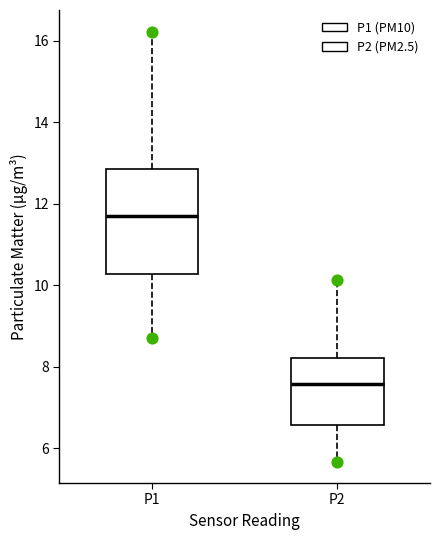

Reading left to right, transcribe this box plot: for each box, give where its median line is, the range the box spans, and where its two whiskers end, as read against the y-axis. The values are not printed on the chart, so give them approximately, as read against the axis.

P1: median 11.8, box 10.2 to 12.8, whiskers 8.8 to 16.2
P2: median 7.6, box 6.6 to 8.2, whiskers 5.6 to 10.2